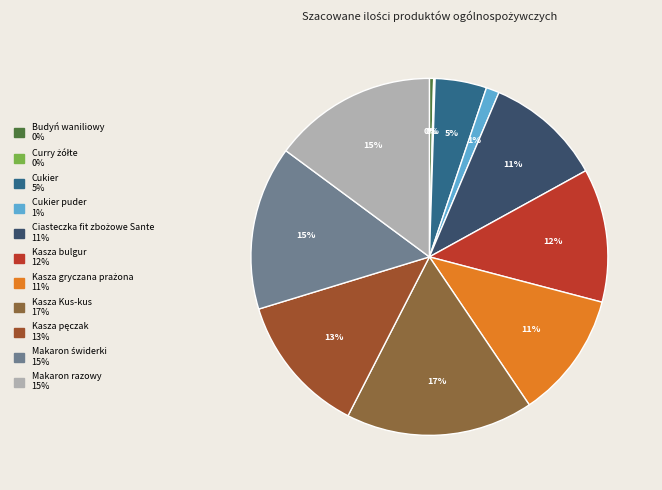

What is the smallest slice in the pie chart?

Curry żółte